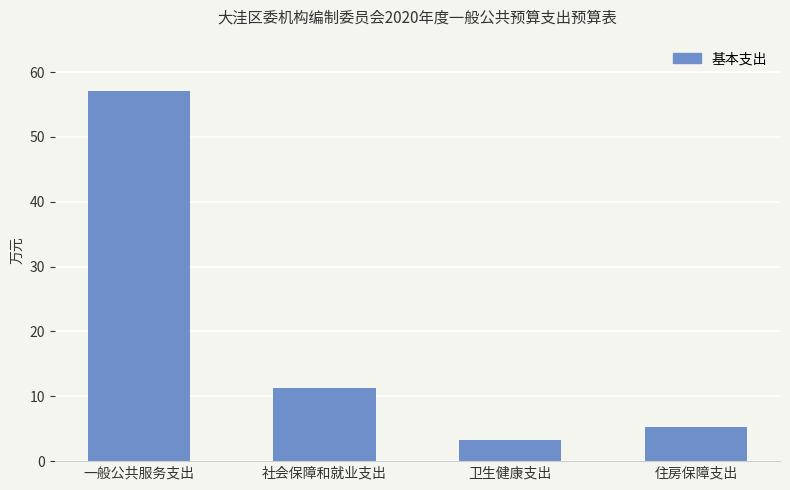

Which category has the highest value across all series?

一般公共服务支出